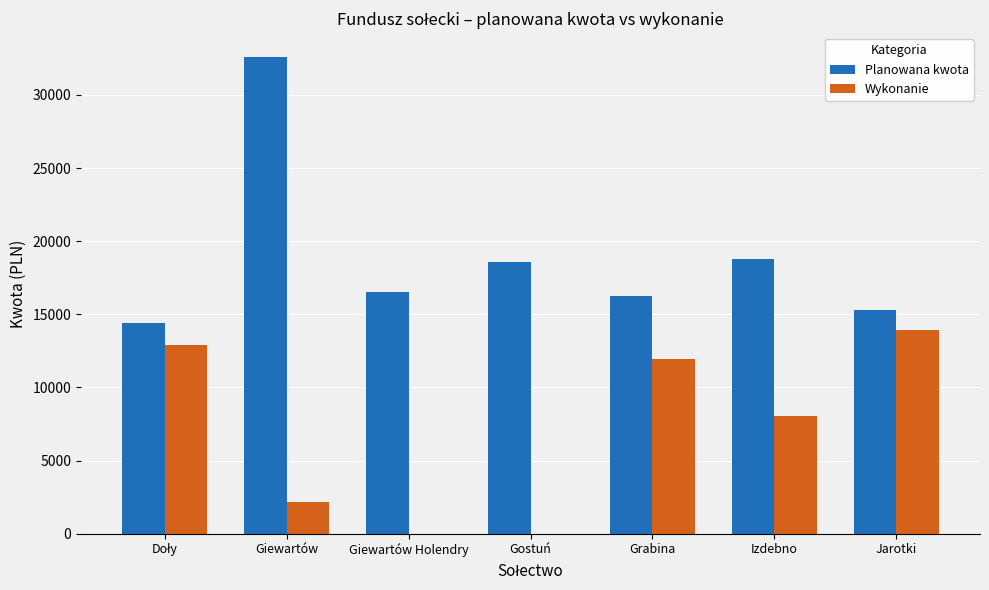

Are the bars horizontal?

No